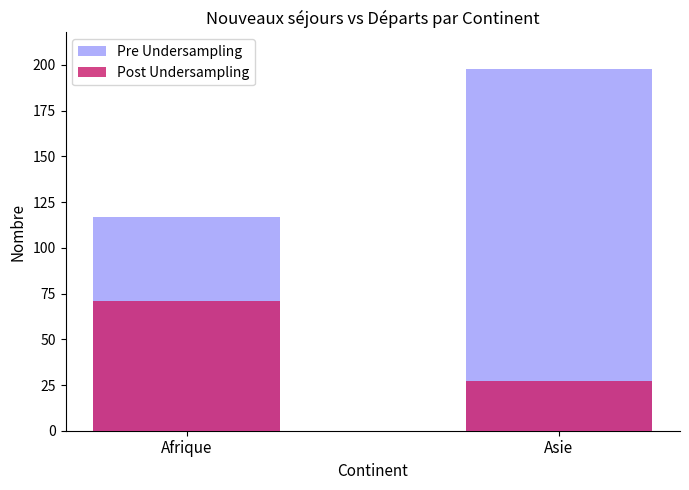

Count the number of categories in the chart.

2